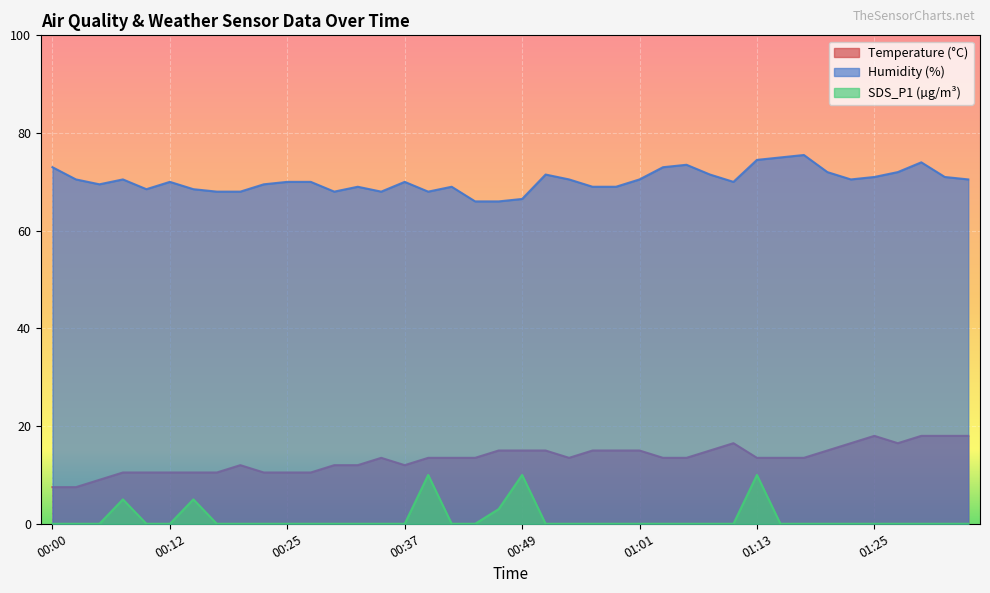

Which series has the largest total across all categories?

Humidity (%)